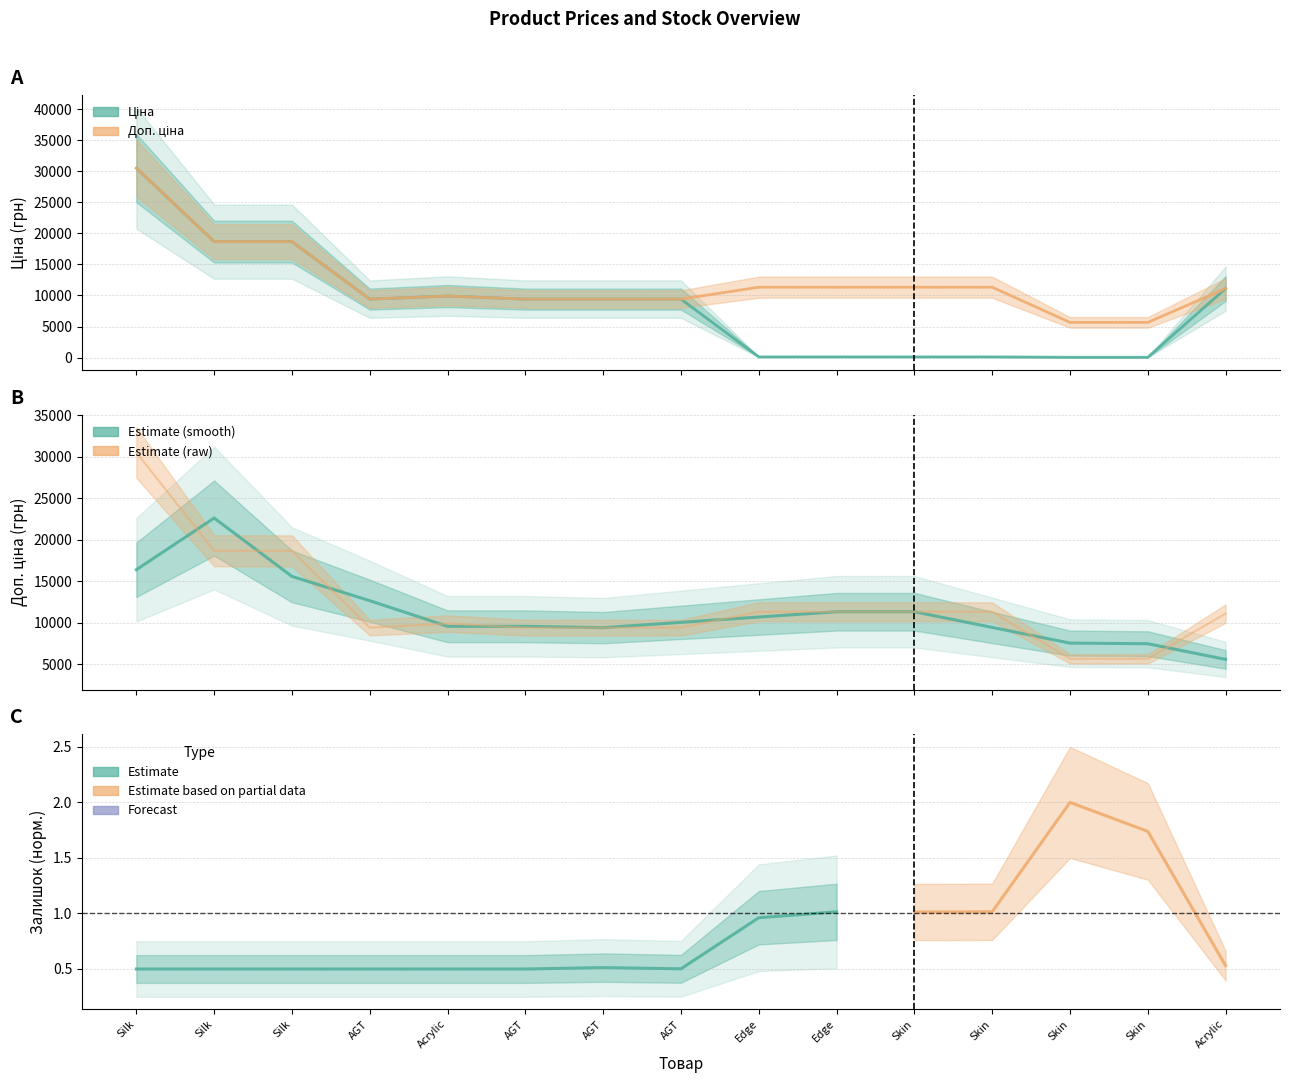

Which category has the highest value across all series?

Silk